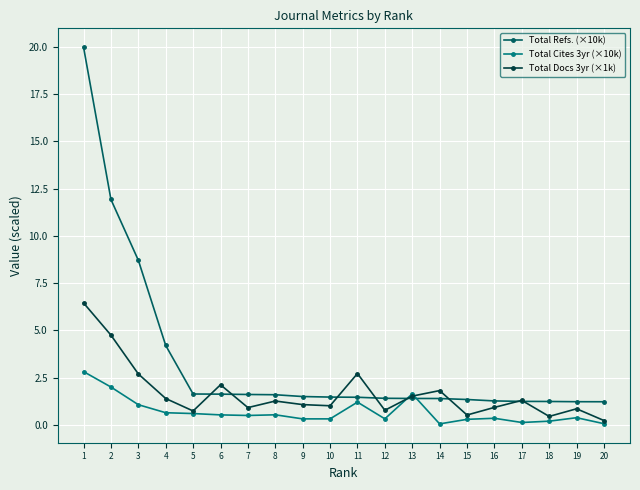

True or false: Total Cites 3yr (×10k) has more than 0 points higher than both neighbors.

True